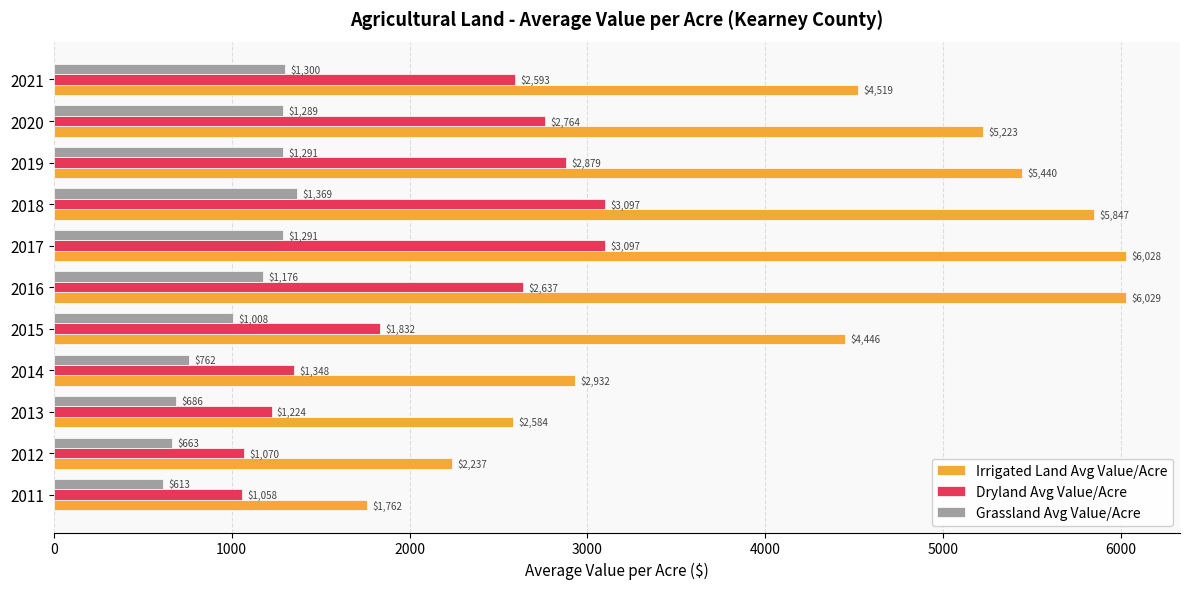

Between 2019 and 2021, which series saw the biggest shift?

Irrigated Land Avg Value/Acre